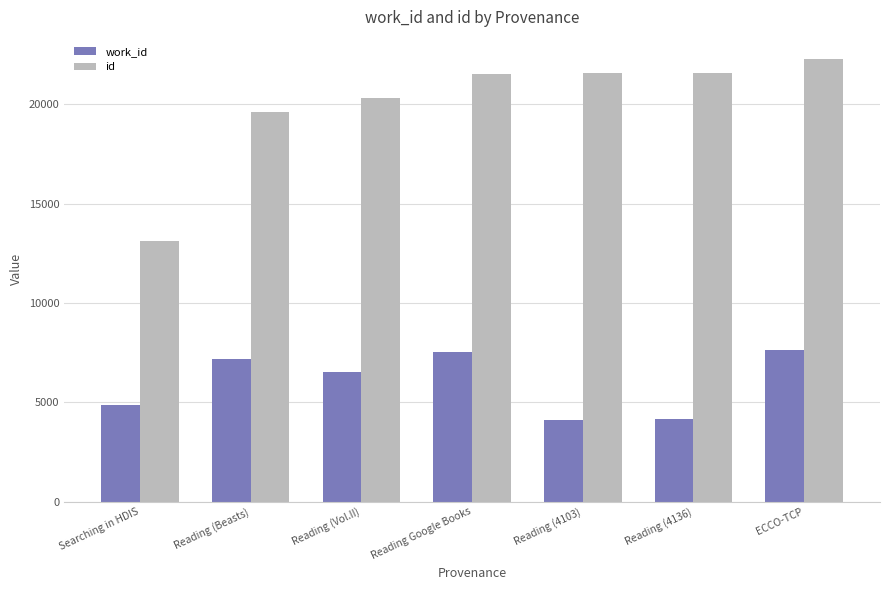

Which category has the highest value across all series?

ECCO-TCP